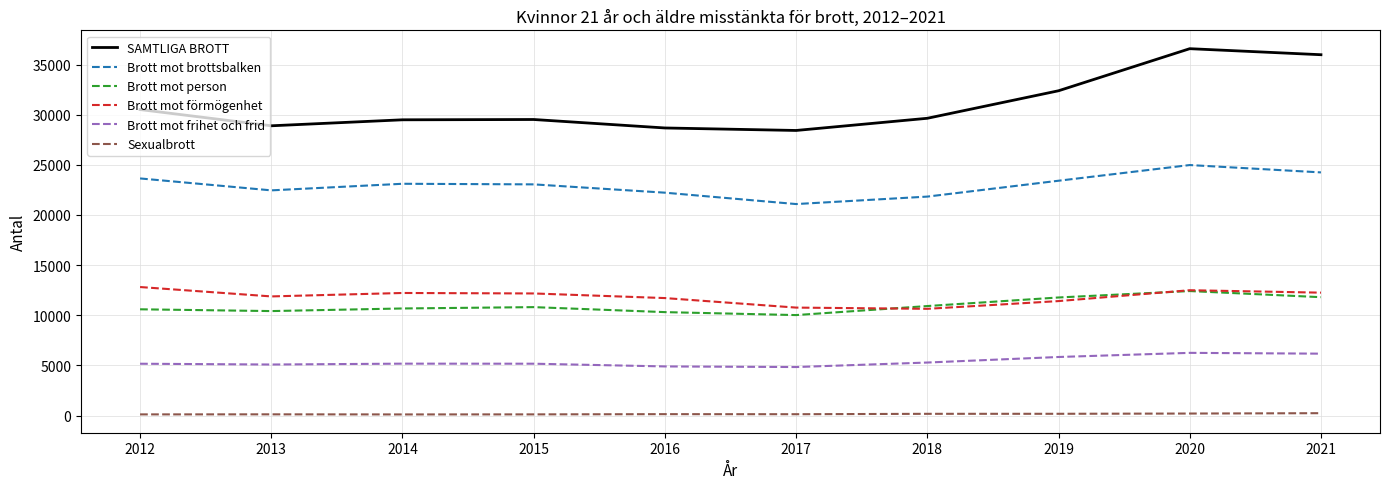

Which series has the widest spread of values?

SAMTLIGA BROTT